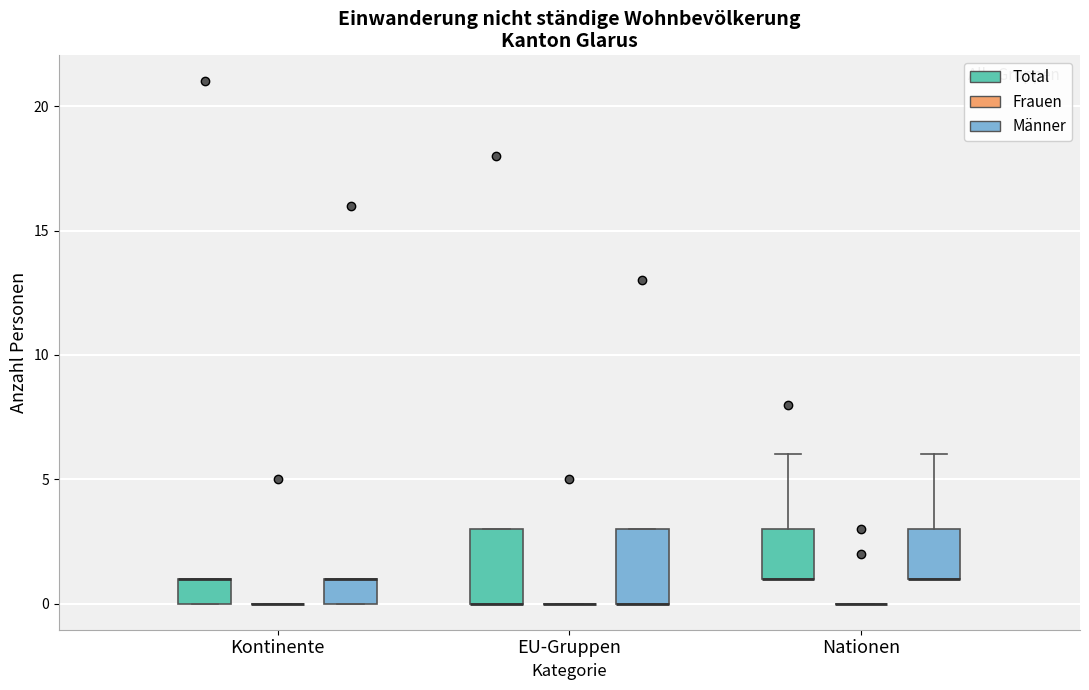

Reading left to right, read every box against the y-axis: the position of its median line, the range the box covers, and the ends of its whiskers. The values are not printed on the chart, so give them approximately, as read against the axis.

Kontinente (Total): median 1 (drawn on the box's upper edge), box 0 to 1, whiskers 0 to 1
Kontinente (Frauen): box collapsed to a line at 0, whiskers 0 to 0
Kontinente (Männer): median 1 (drawn on the box's upper edge), box 0 to 1, whiskers 0 to 1
EU-Gruppen (Total): median 0 (drawn on the box's lower edge), box 0 to 3, whiskers 0 to 3
EU-Gruppen (Frauen): box collapsed to a line at 0, whiskers 0 to 0
EU-Gruppen (Männer): median 0 (drawn on the box's lower edge), box 0 to 3, whiskers 0 to 3
Nationen (Total): median 1 (drawn on the box's lower edge), box 1 to 3, whiskers 1 to 6
Nationen (Frauen): box collapsed to a line at 0, whiskers 0 to 0
Nationen (Männer): median 1 (drawn on the box's lower edge), box 1 to 3, whiskers 1 to 6